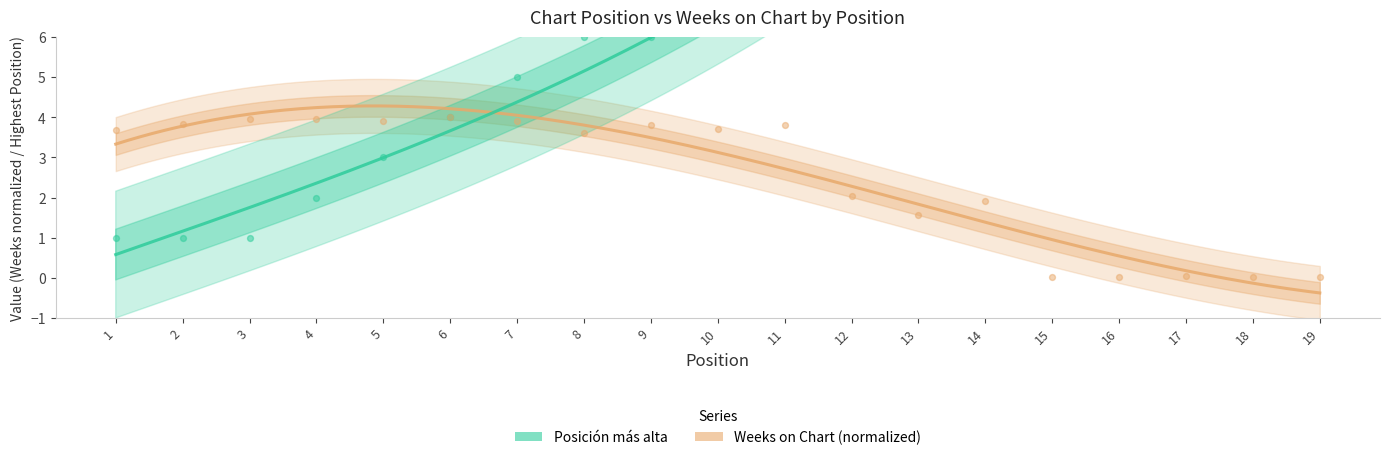

Which series contains the lowest Y value?

Weeks on Chart